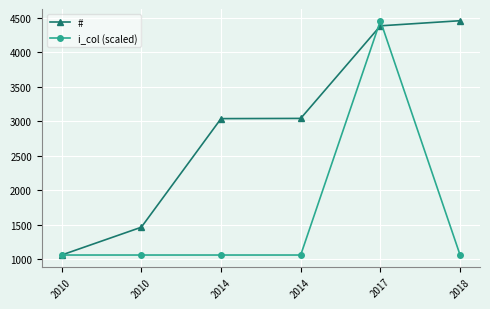

True or false: # has more than 0 interior local peaks.

False